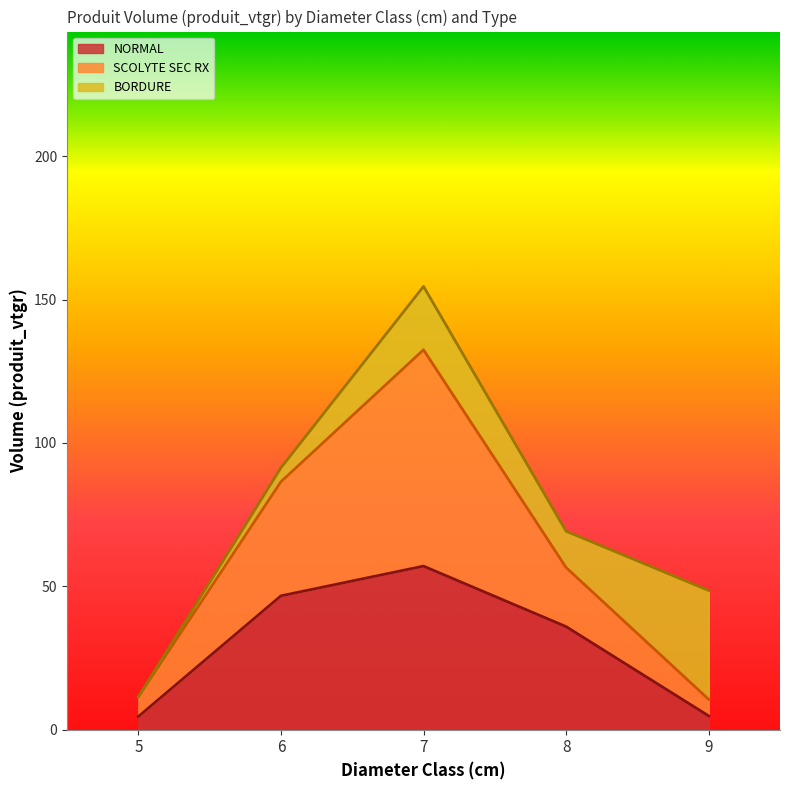

True or false: NORMAL has a value of 18.6 at 6.

False